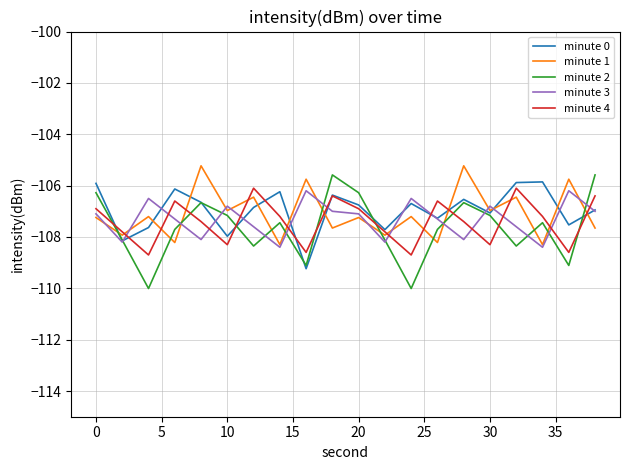

Count the number of categories in the chart.

20